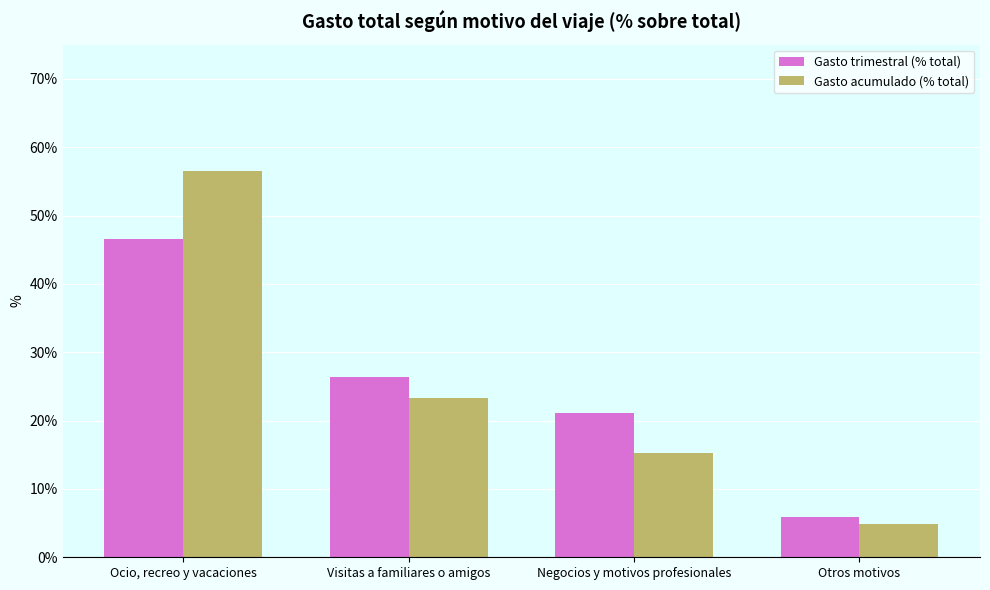

What is the total value across all series at Otros motivos?

10.8